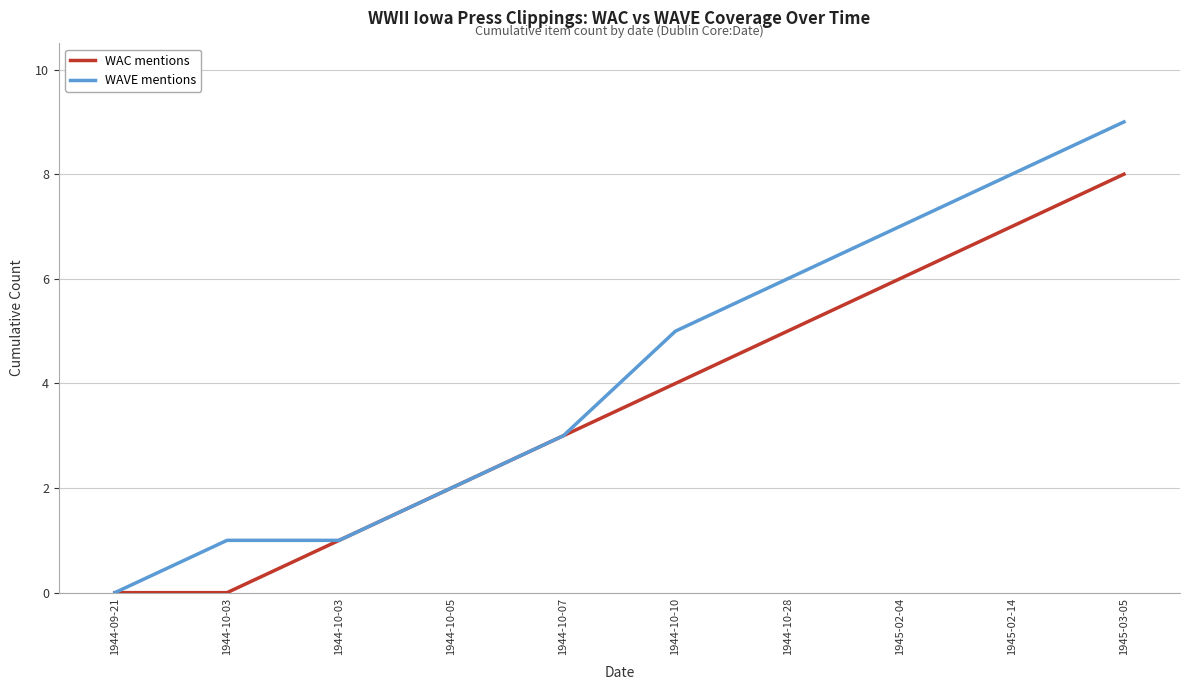

Reading left to right, transcribe all the data shown in this chart.

WAC mentions: 0	0	1	2	3	4	5	6	7	8
WAVE mentions: 0	1	1	2	3	5	6	7	8	9